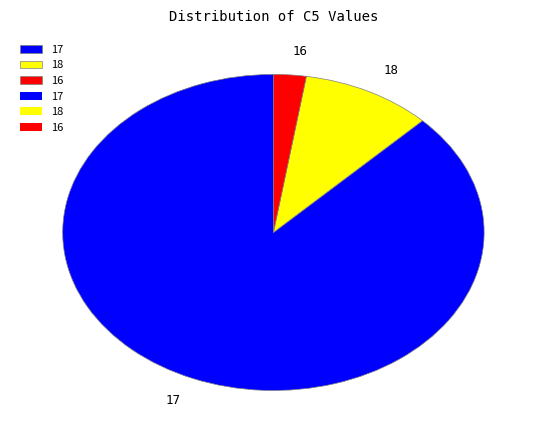

Between 18 and 17, which is larger?

17